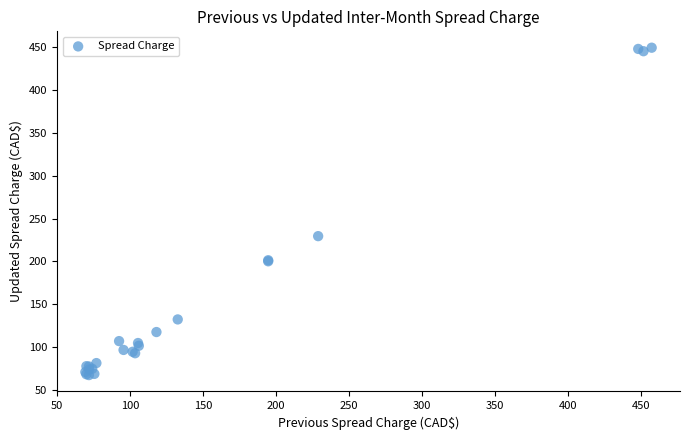

What Y value in the scatter plot is closest to 258?

229.6